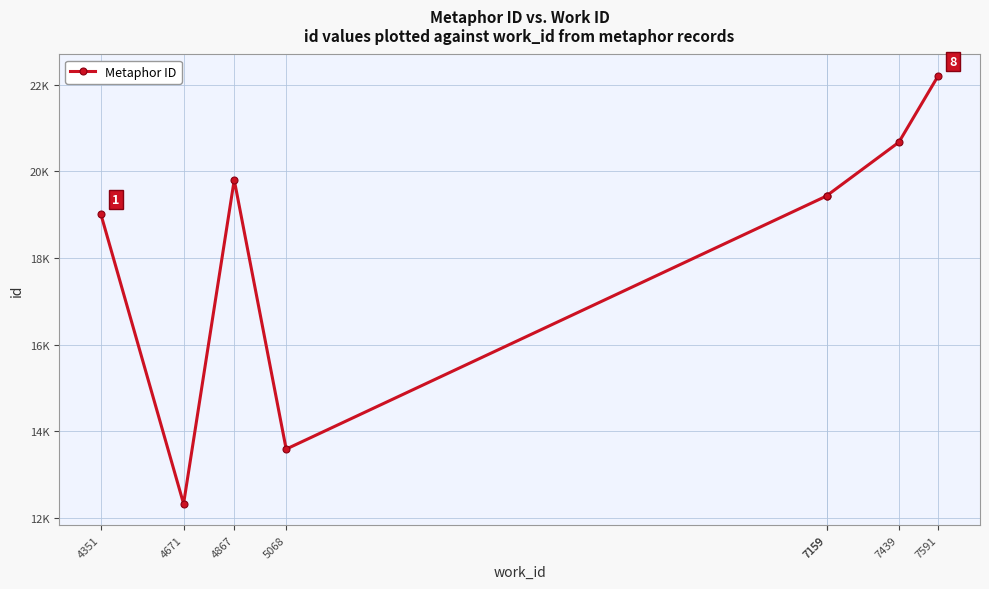

Rank the categories by value from highest to lowest.

7591, 7439, 4867, 7159, 7159, 4351, 5068, 4671